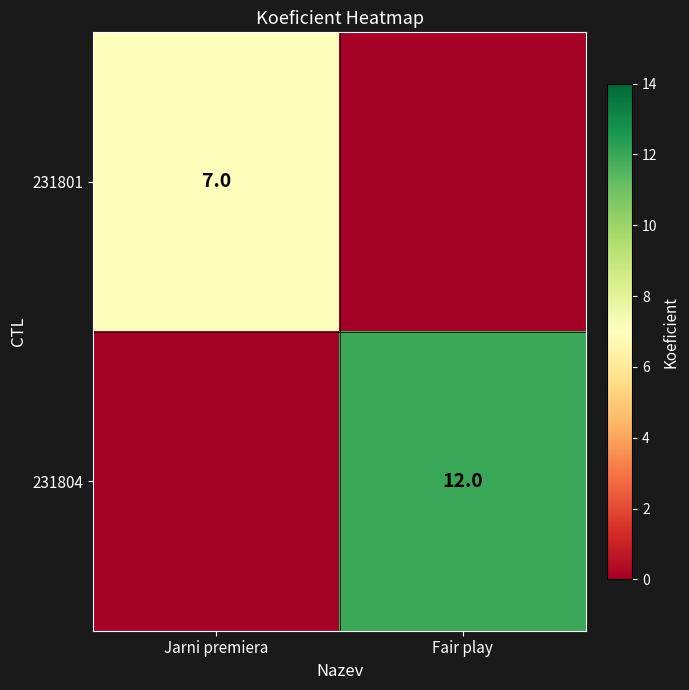

Is the value of 231801 at Jarni premiera greater than the value of 231804 at Fair play?

No